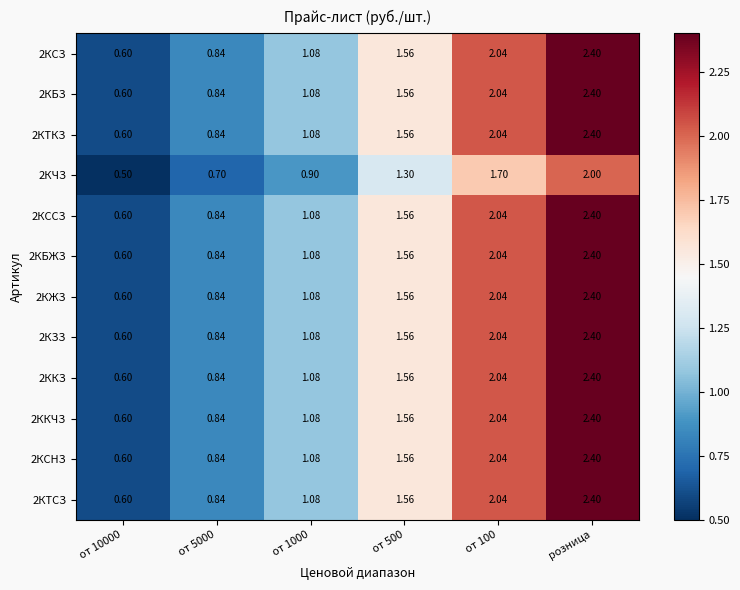

At which label does 2КСЗ reach its peak?

розница